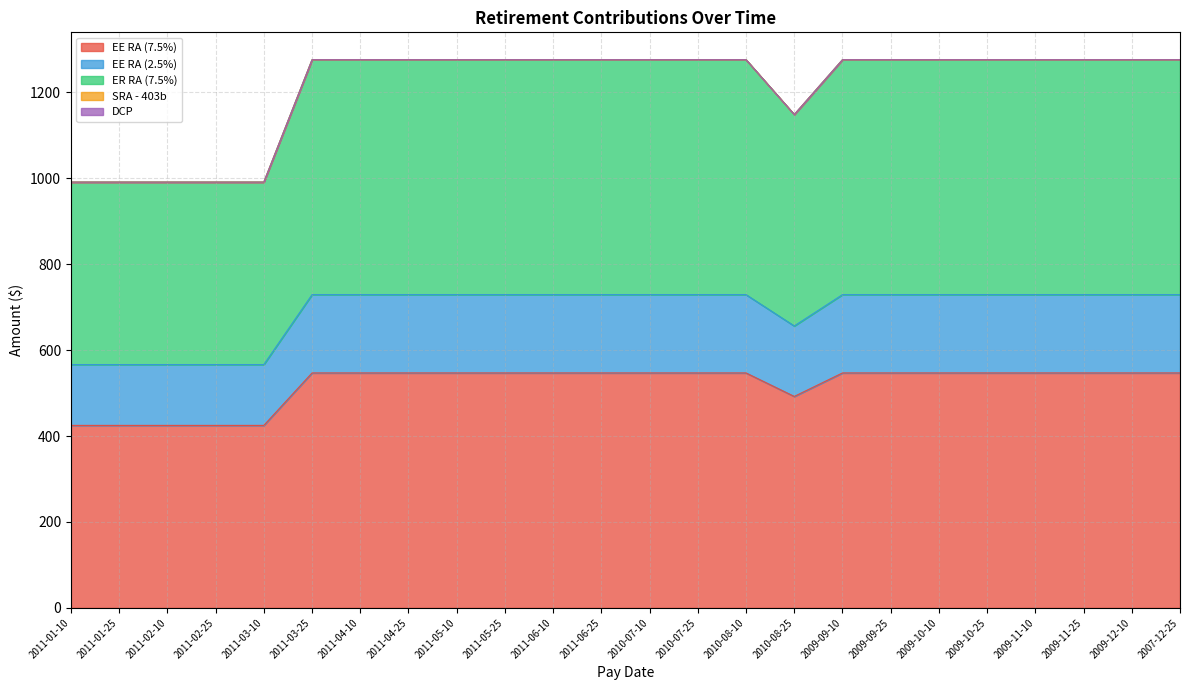

What is the total value across all series at 2011-05-10?

1276.0